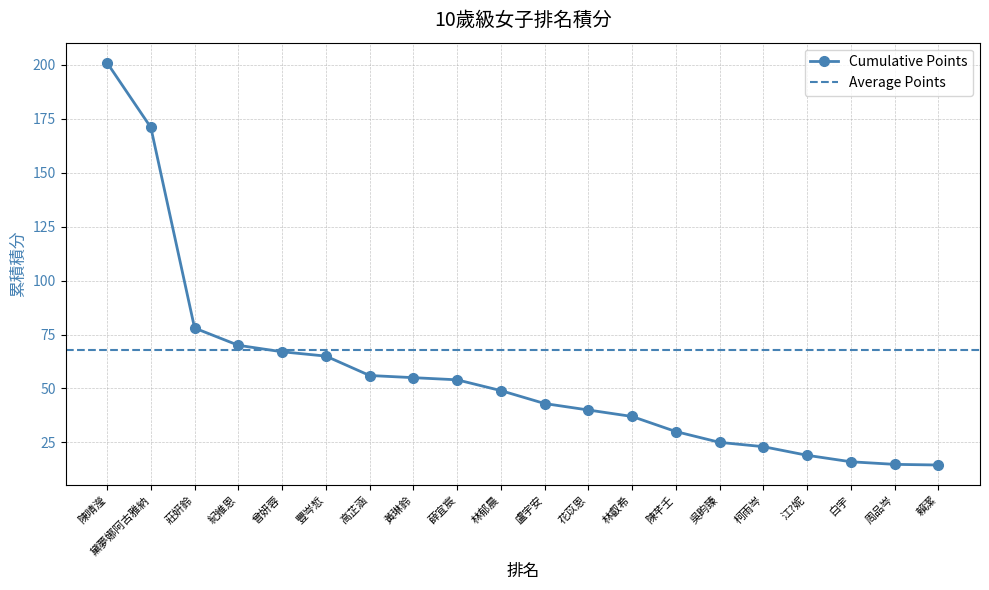

Where is the data nearest to the value 107?

莊姸鈴